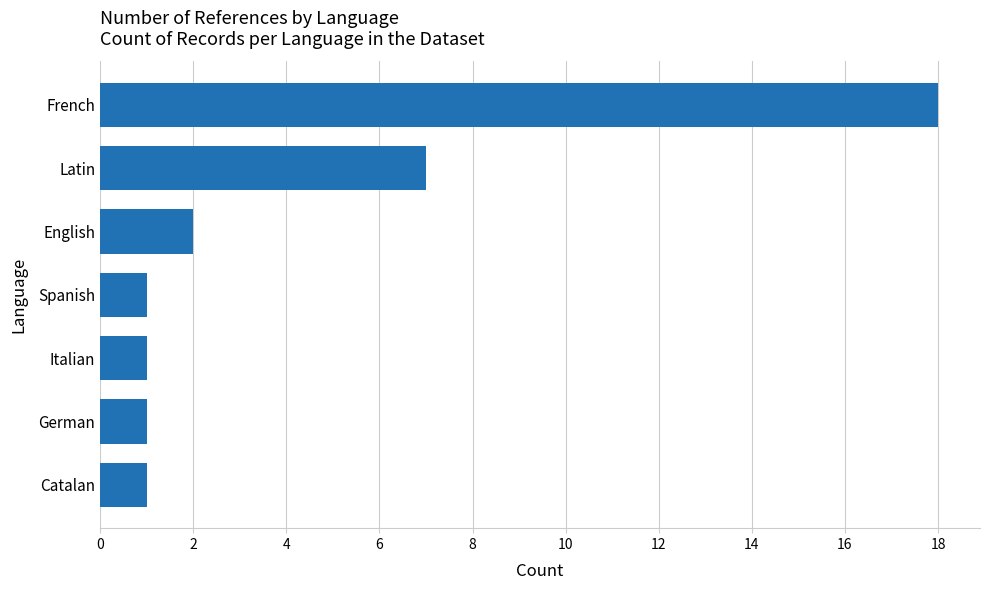

How many data points does each series have?

7